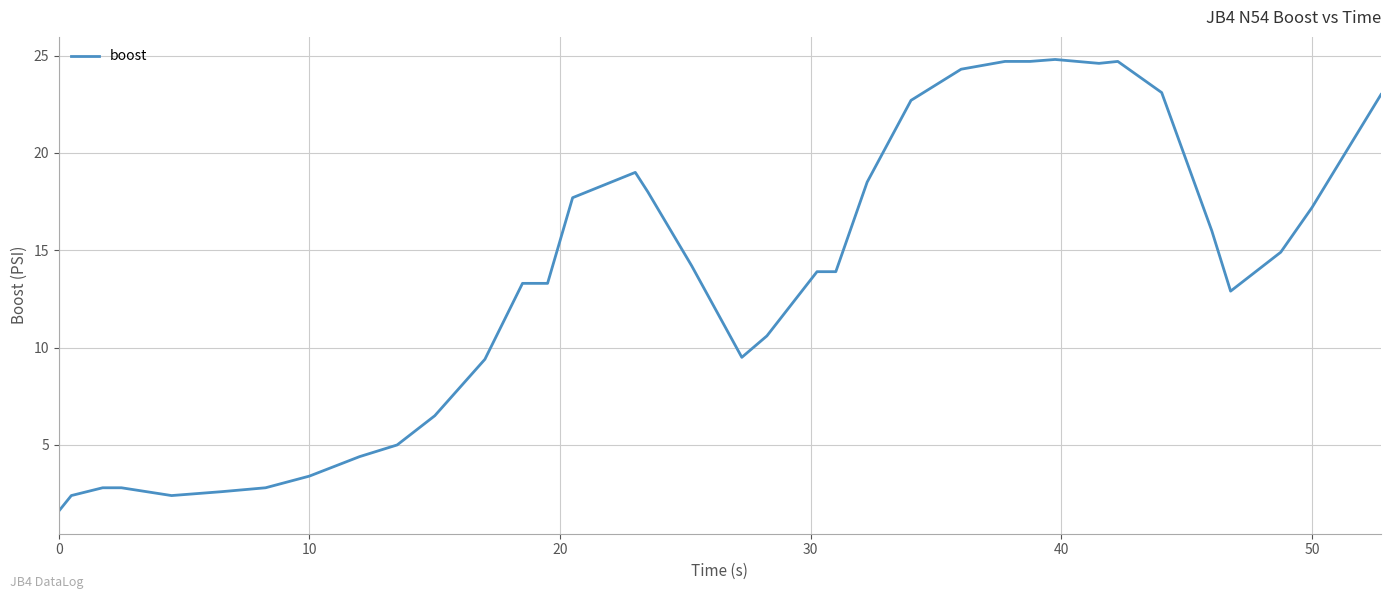

What is the maximum value shown in the chart?

24.8